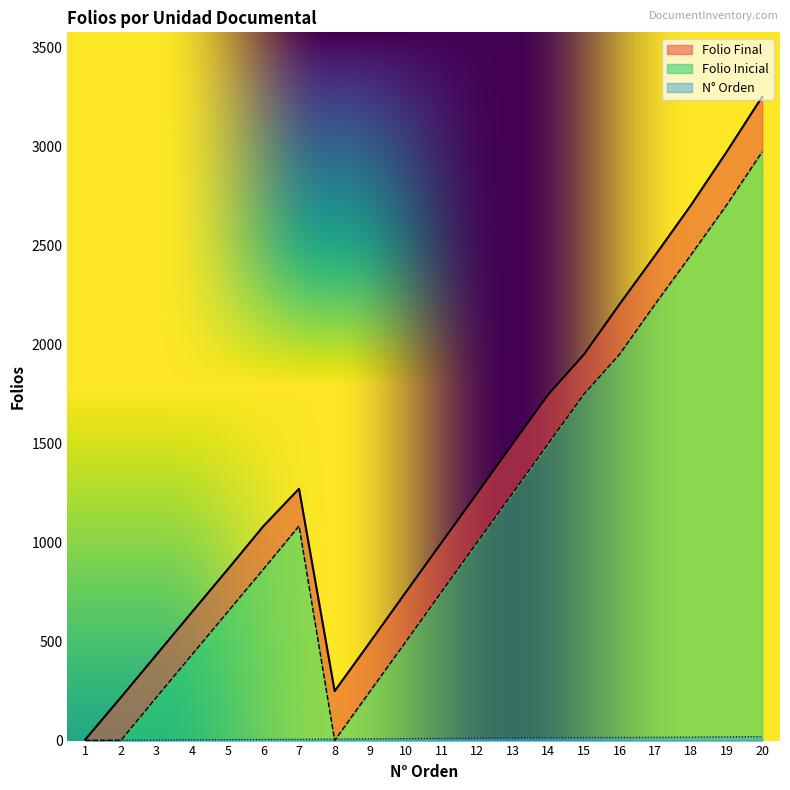

True or false: Folio Final and N° Orden cross at least once.

False